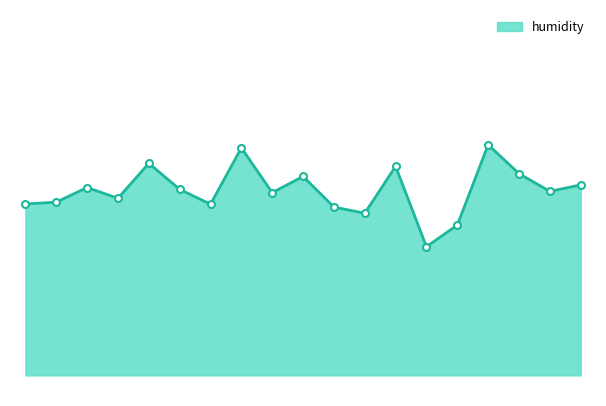

Where is the first local minimum?

03:15